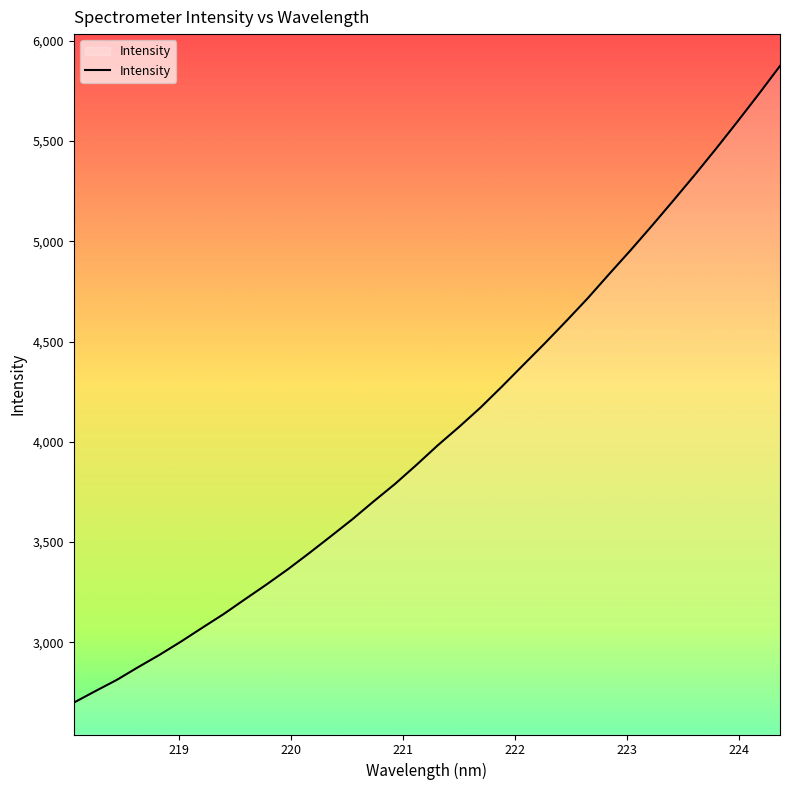

What is the difference between the maximum and minimum values?

3176.0